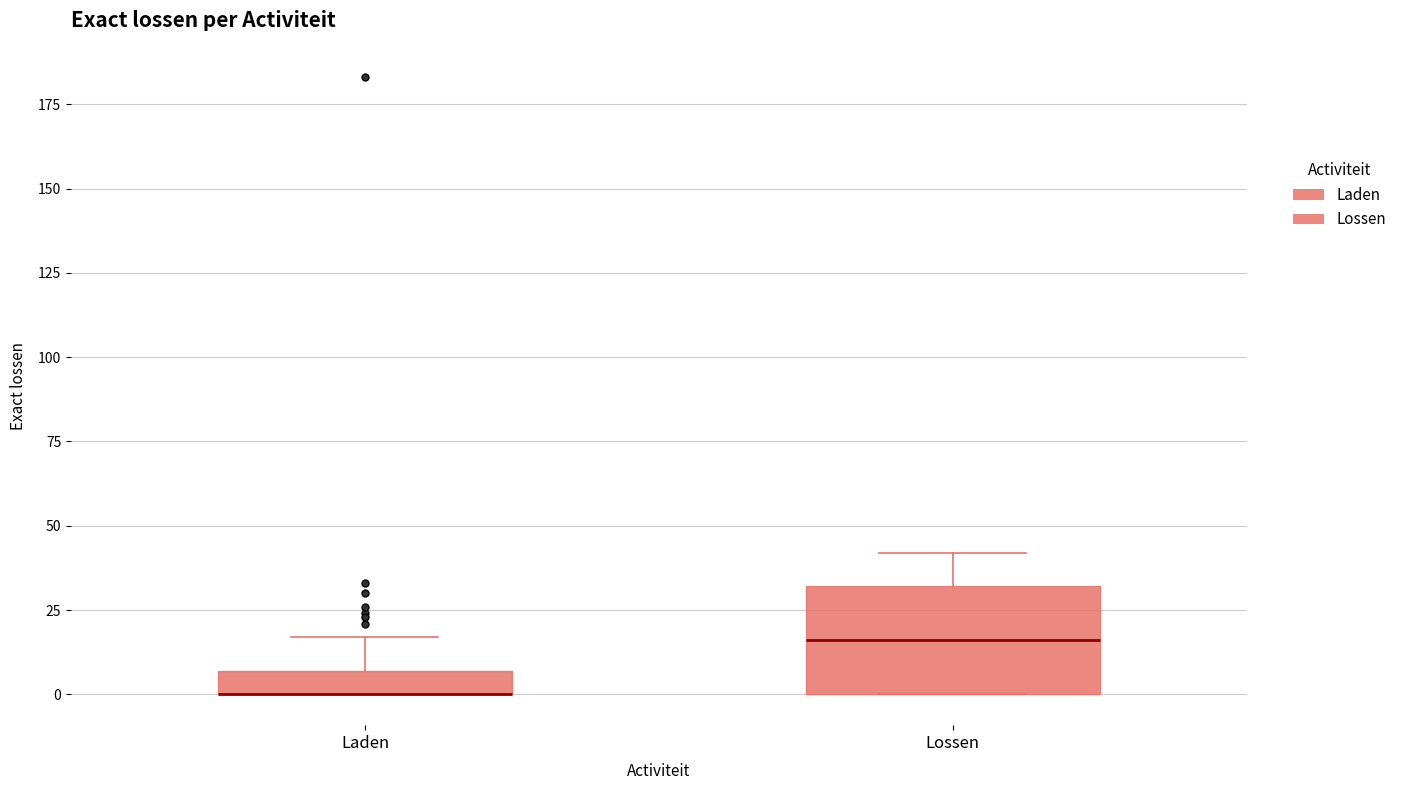

Where is the lower edge of the box for Laden on the y-axis? The values are not printed on the chart, so give them approximately, as read against the axis.

0